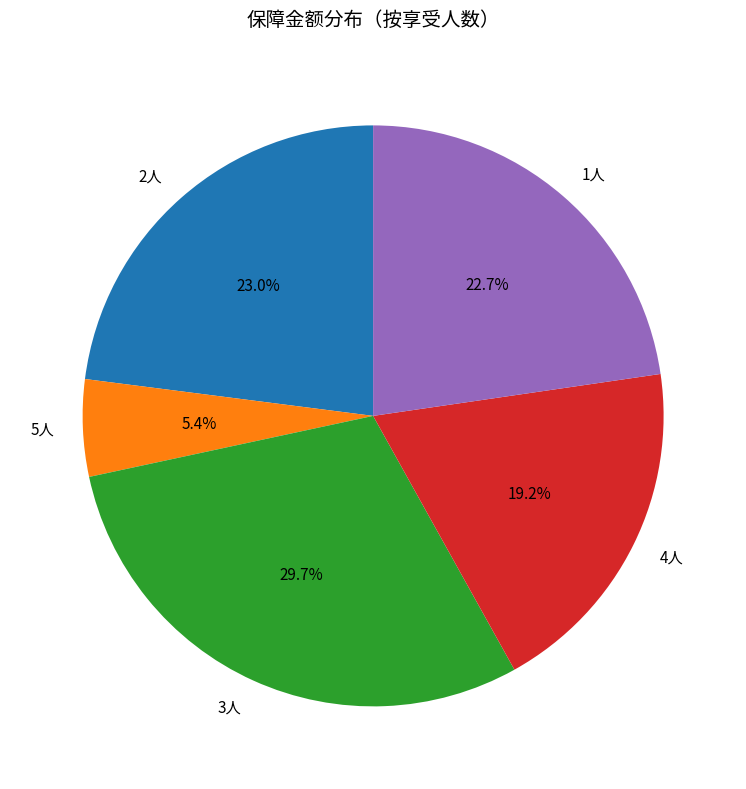

Is there a majority slice in this chart?

No